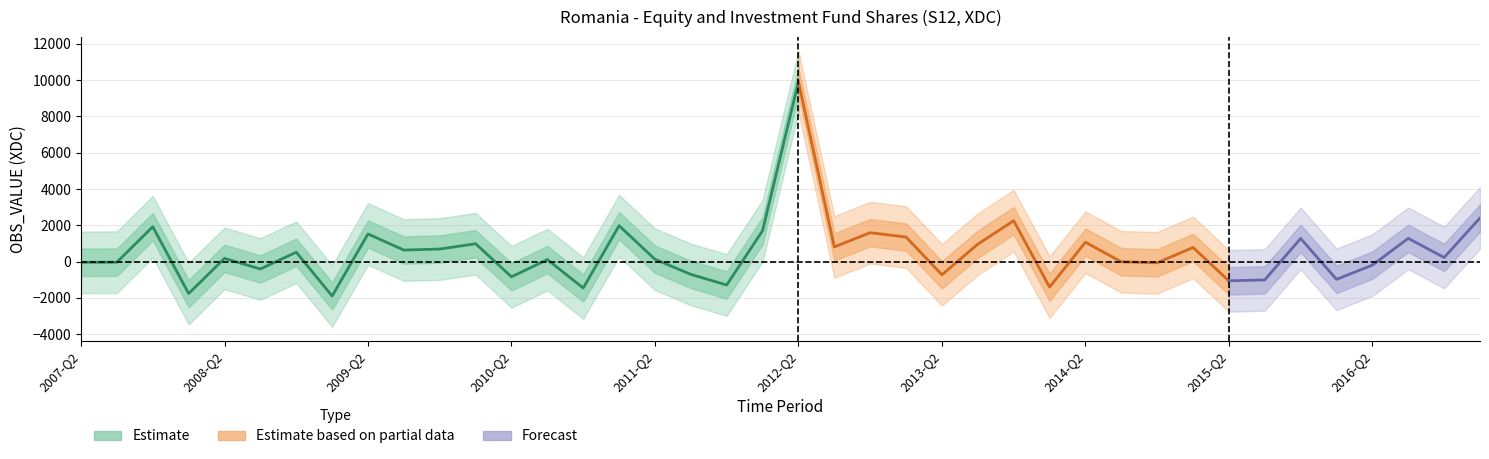

How many data points are less than 226?

20